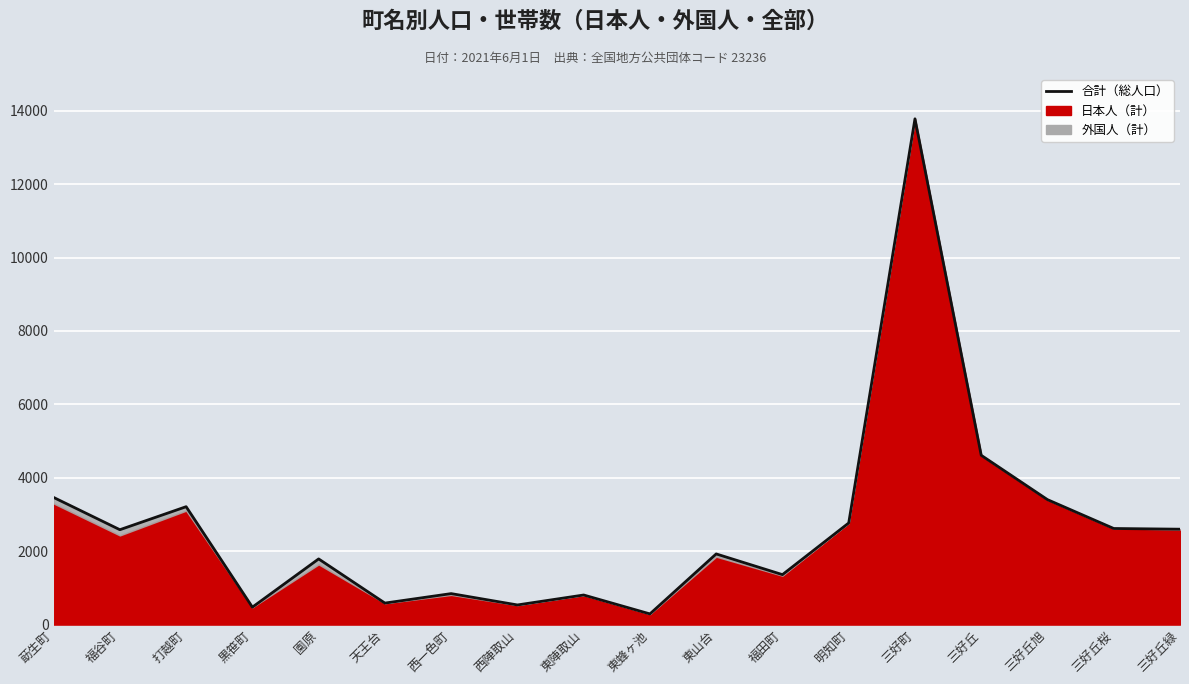

How many lines are shown in the chart?

1